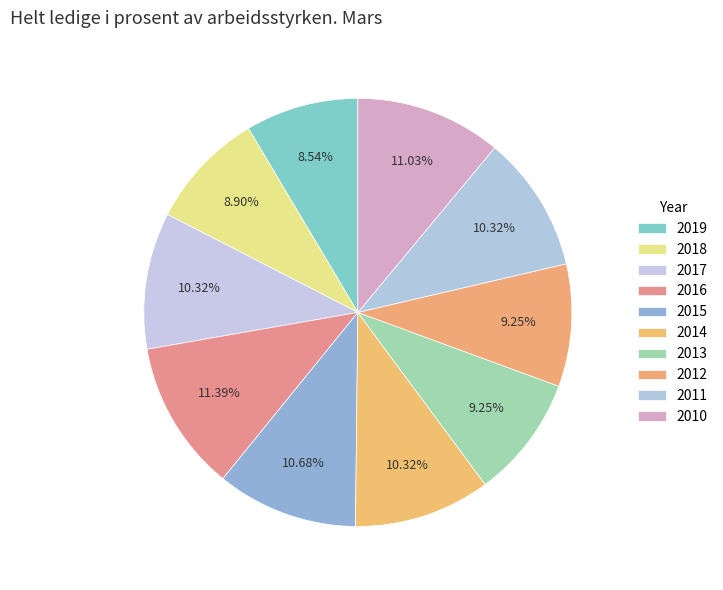

To the nearest percent, what percentage of the pie is 2011?

10%